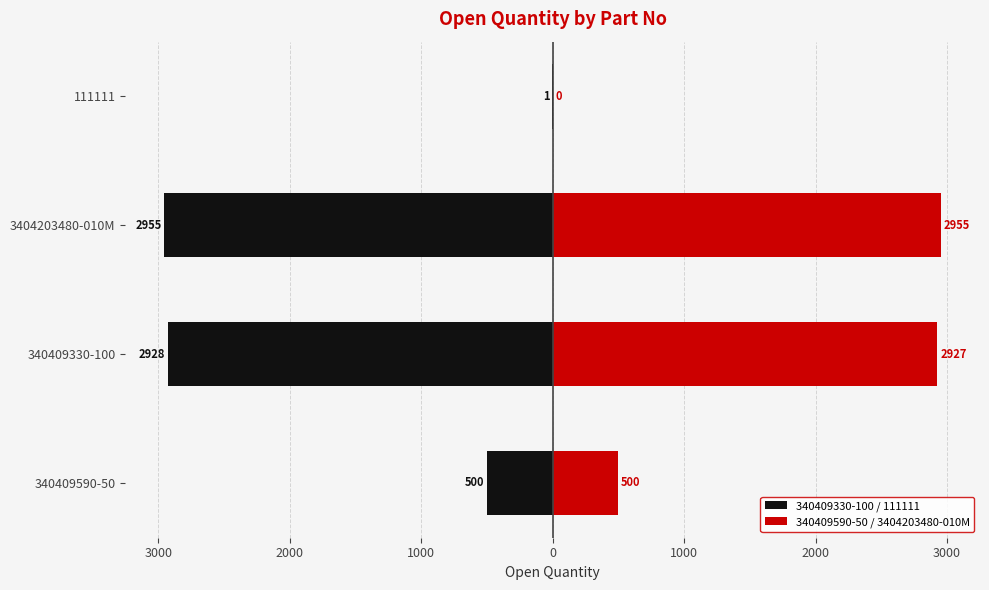

What is the greatest value displayed?

2955